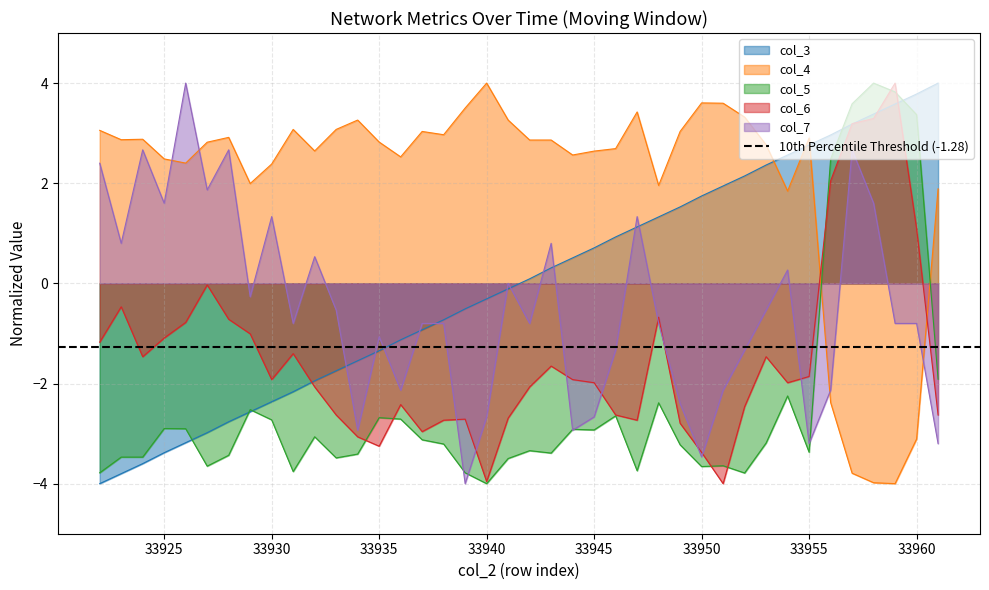

How many times do col_3 and col_7 cross each other?

11